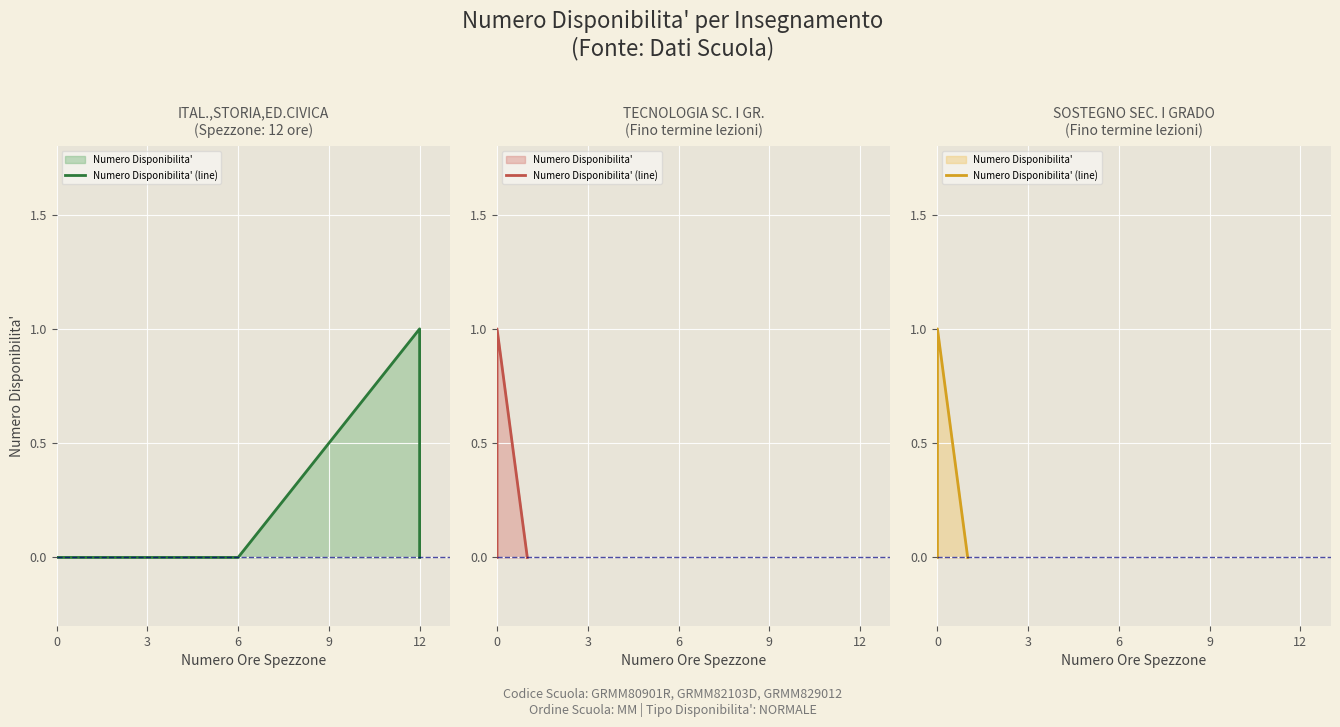

The value at 9 is 0. True or false?

True